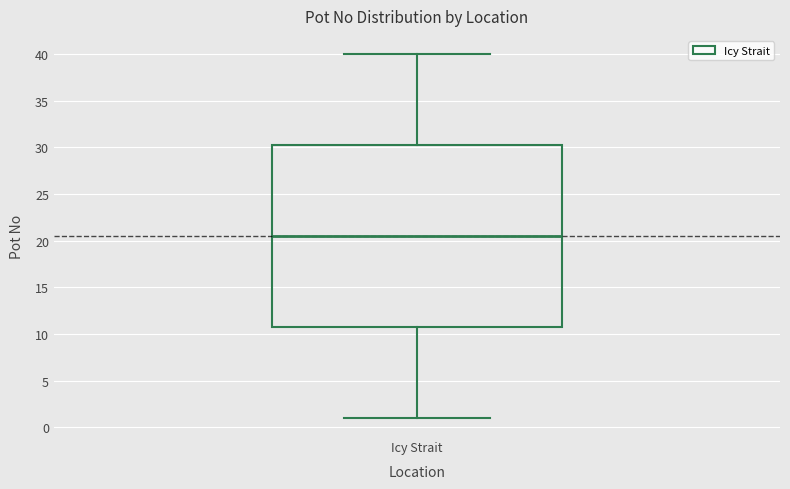

Transcribe this box plot: give where the median line is, the range the box spans, and where the two whiskers end, as read against the y-axis. The values are not printed on the chart, so give them approximately, as read against the axis.

median 20.5, box 11.0 to 30.5, whiskers 1.0 to 40.0